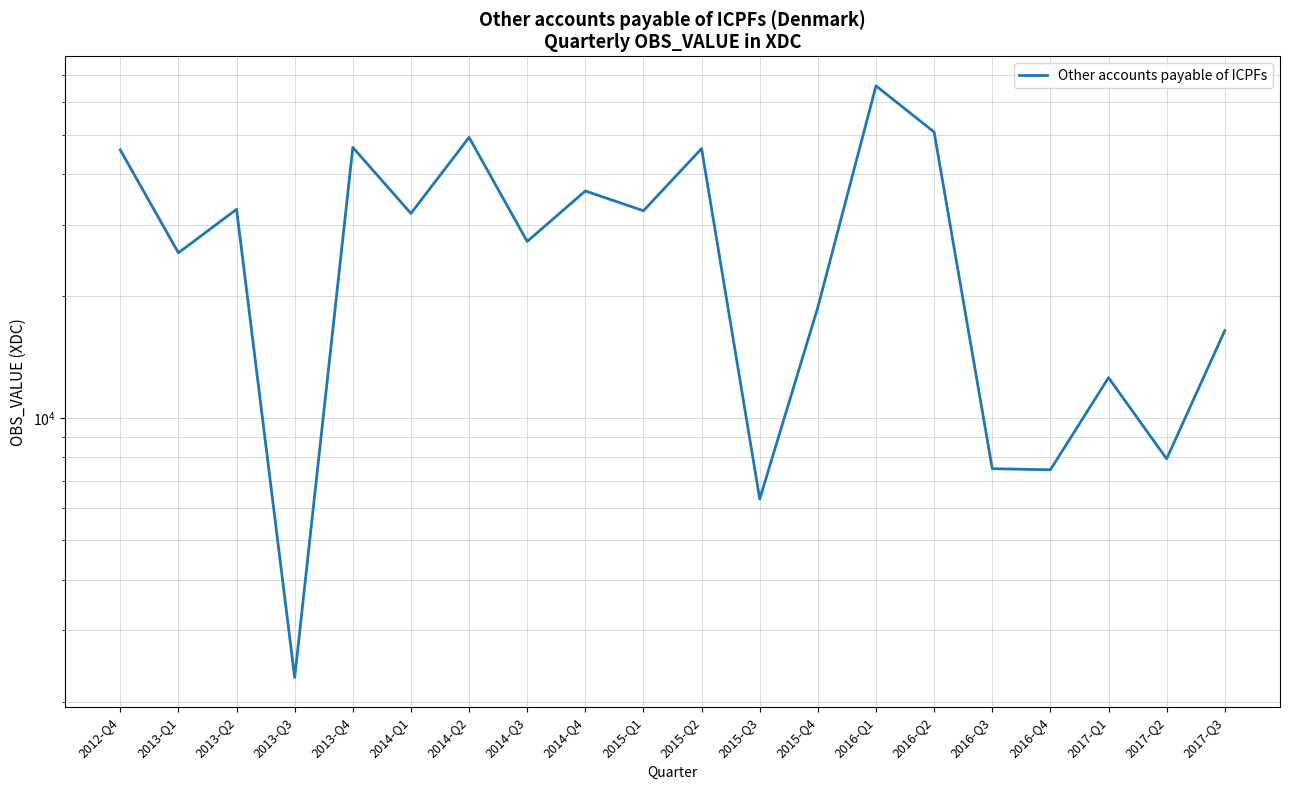

Rank the categories by value from lowest to highest.

2013-Q3, 2015-Q3, 2016-Q4, 2016-Q3, 2017-Q2, 2017-Q1, 2017-Q3, 2015-Q4, 2013-Q1, 2014-Q3, 2014-Q1, 2015-Q1, 2013-Q2, 2014-Q4, 2012-Q4, 2015-Q2, 2013-Q4, 2014-Q2, 2016-Q2, 2016-Q1